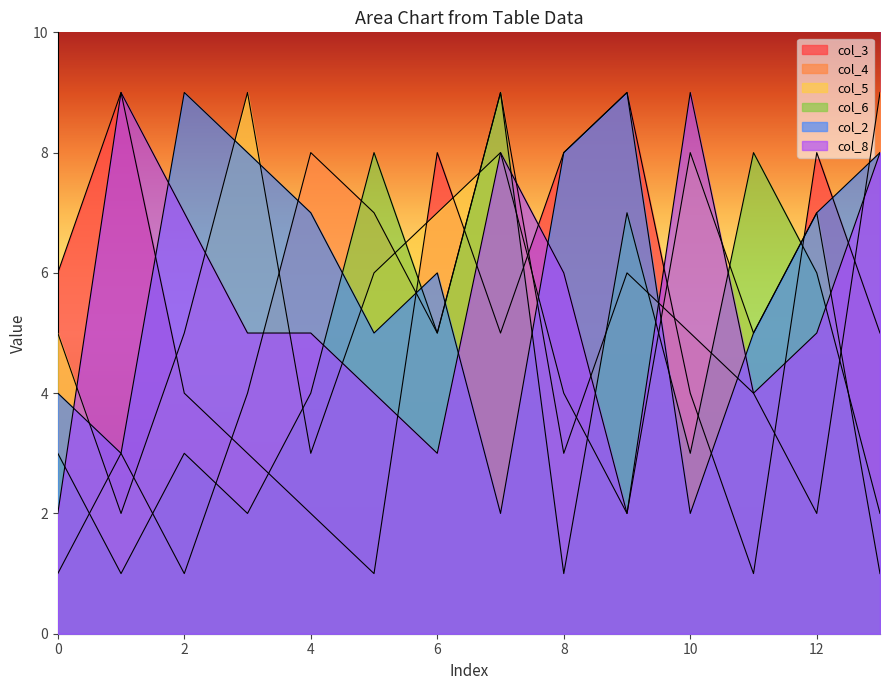

Which has a higher value, 0 or 12?

12